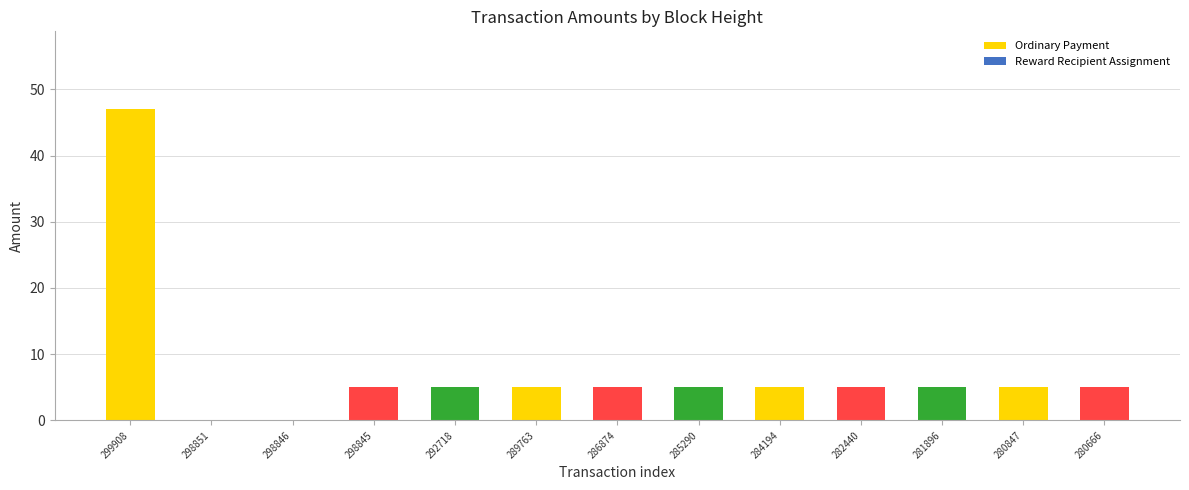

Does the chart contain stacked bars?

No